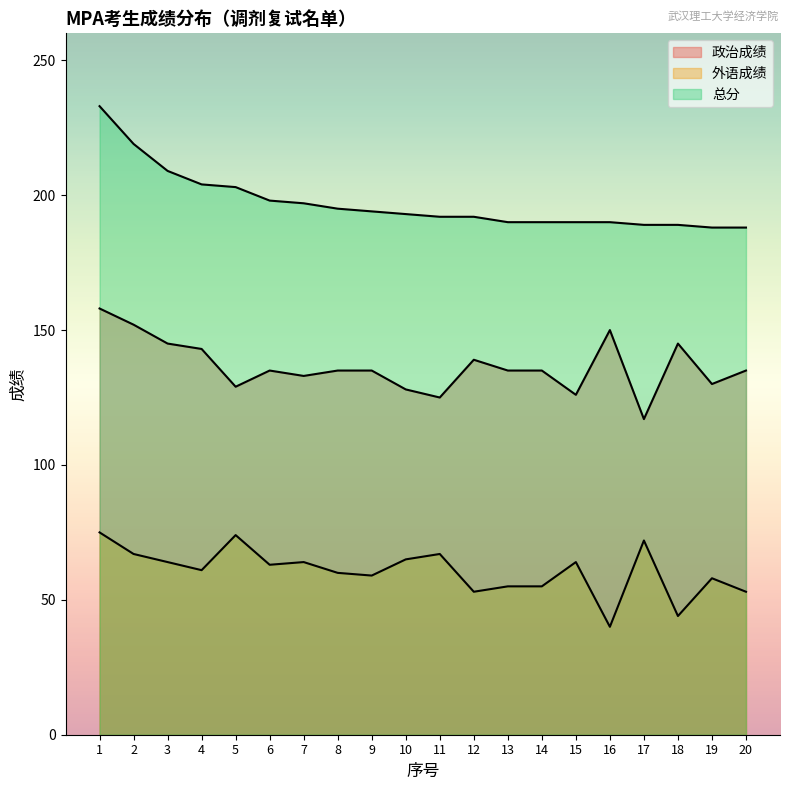

True or false: 外语成绩 has a value of 64 at 7.

True